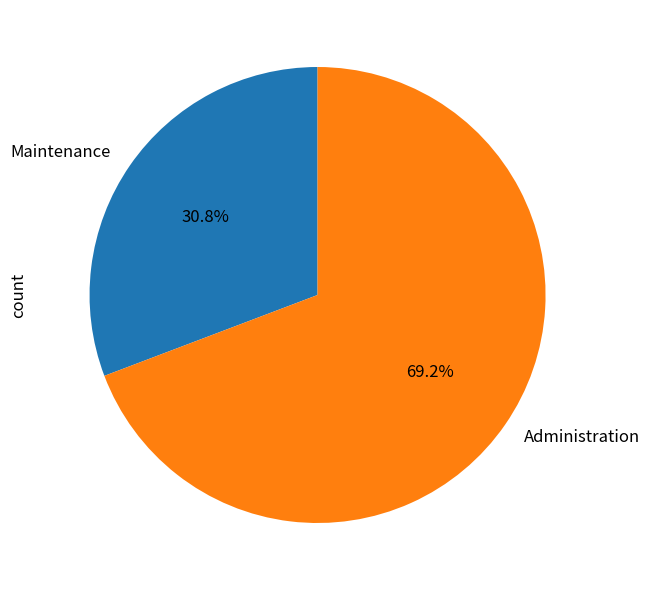

To the nearest percent, what is the combined percentage of Maintenance and Administration?

100%